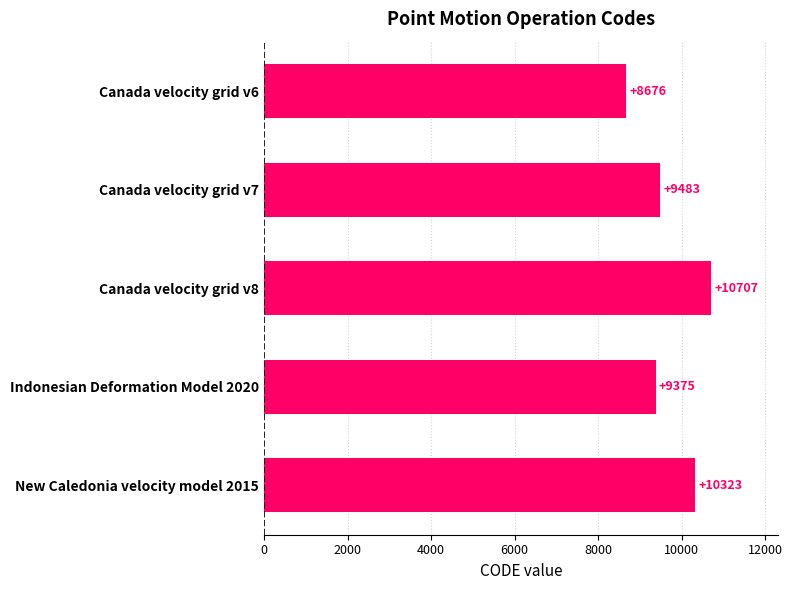

Reading bottom to top, what are all the values shown in this chart?

10323	9375	10707	9483	8676